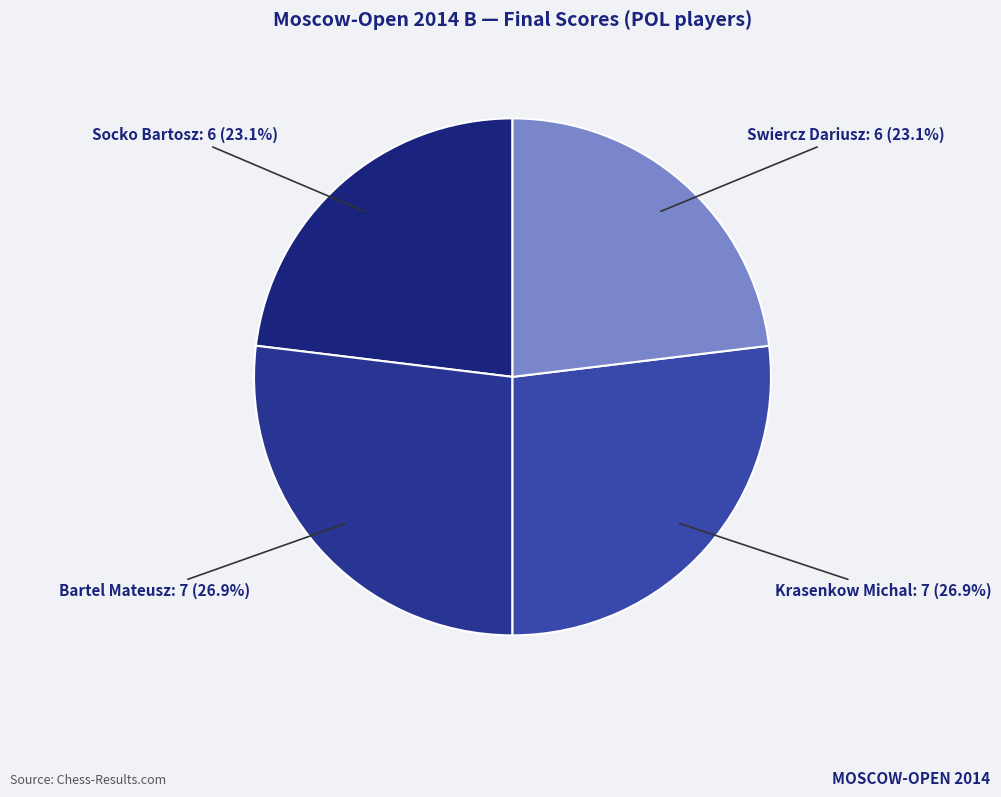

What is the total percentage of Bartel Mateusz and Swiercz Dariusz?

50.0%